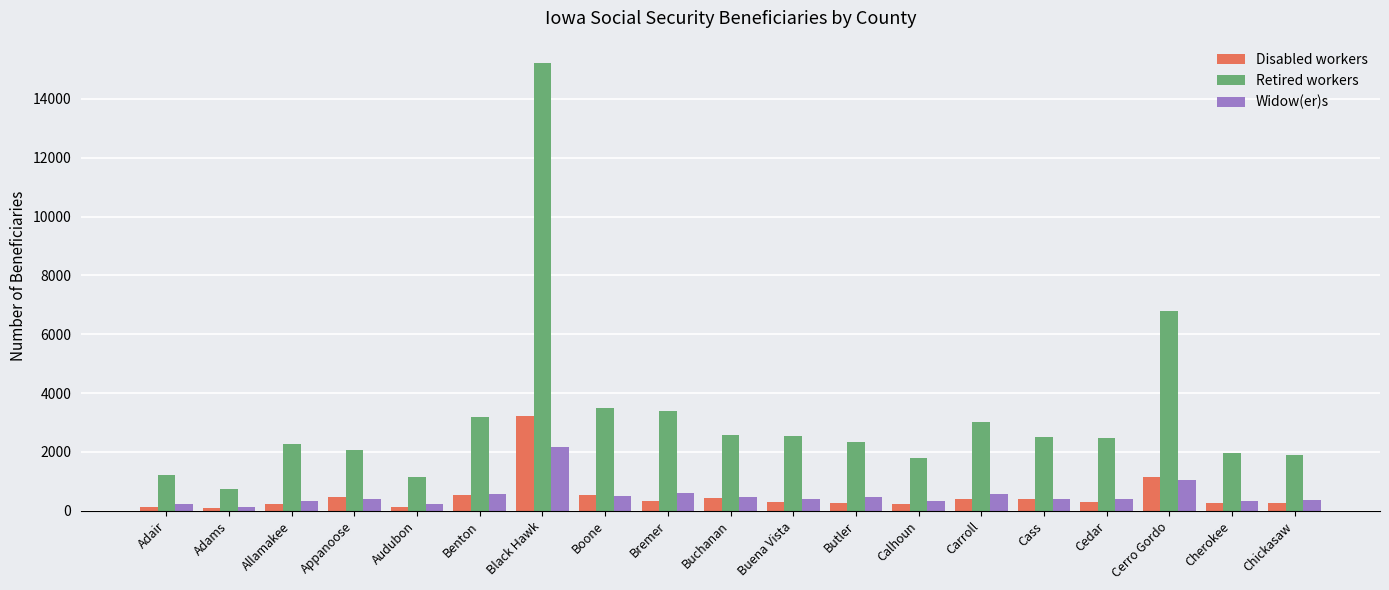

At which category does the chart reach its peak across all series?

Black Hawk